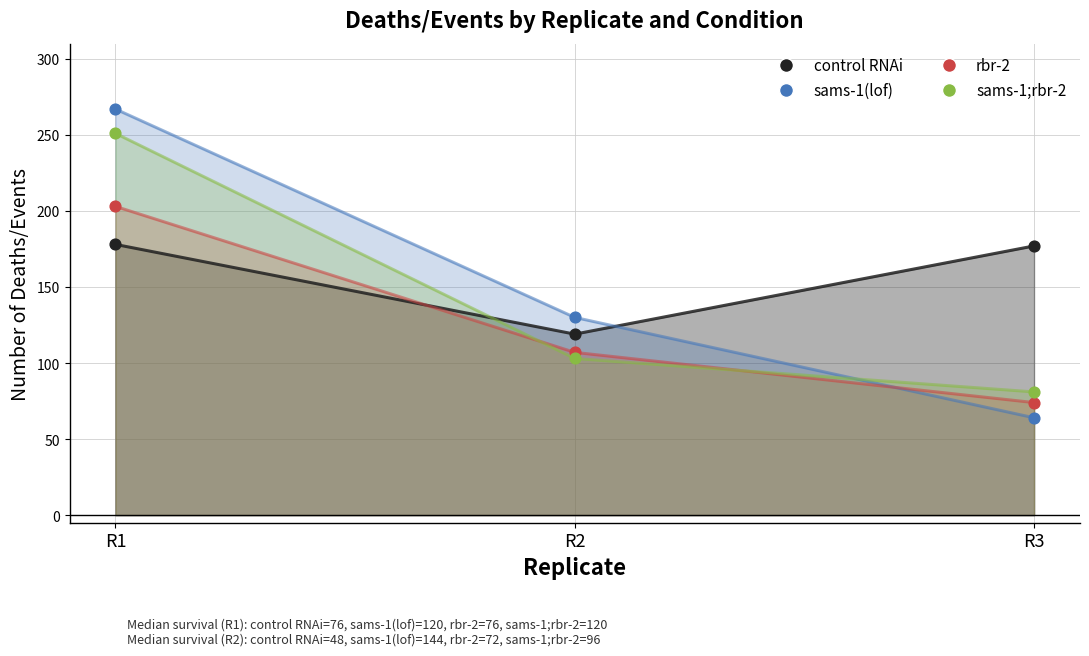

What are all the series names shown in the legend?

control RNAi, sams-1(lof), rbr-2, sams-1;rbr-2